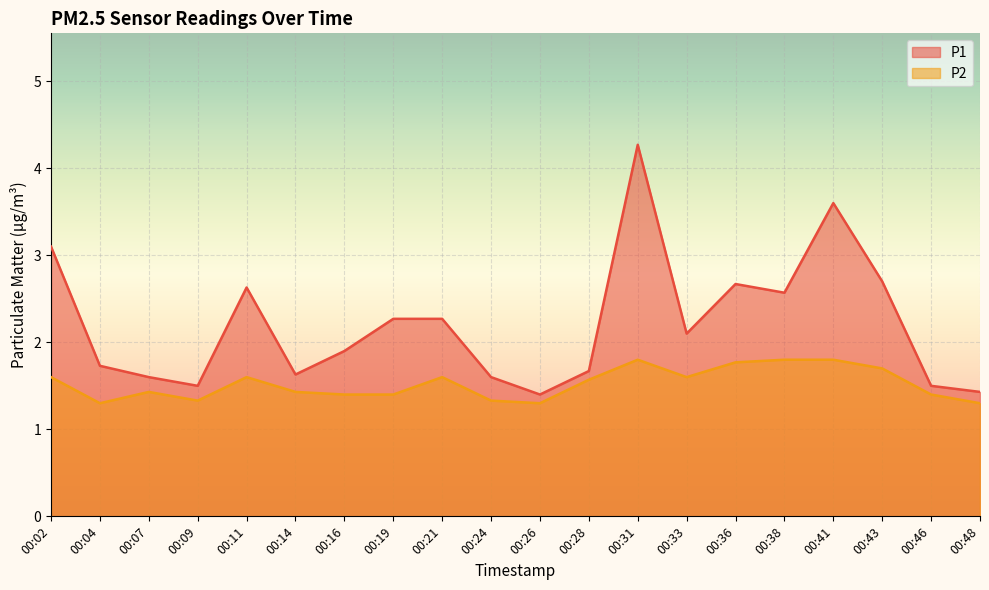

Reading left to right, list all the values displayed in this chart.

P1: 3.1	1.7	1.6	1.5	2.6	1.6	1.9	2.3	2.3	1.6	1.4	1.7	4.3	2.1	2.7	2.6	3.6	2.7	1.5	1.4
P2: 1.6	1.3	1.4	1.3	1.6	1.4	1.4	1.4	1.6	1.3	1.3	1.6	1.8	1.6	1.8	1.8	1.8	1.7	1.4	1.3